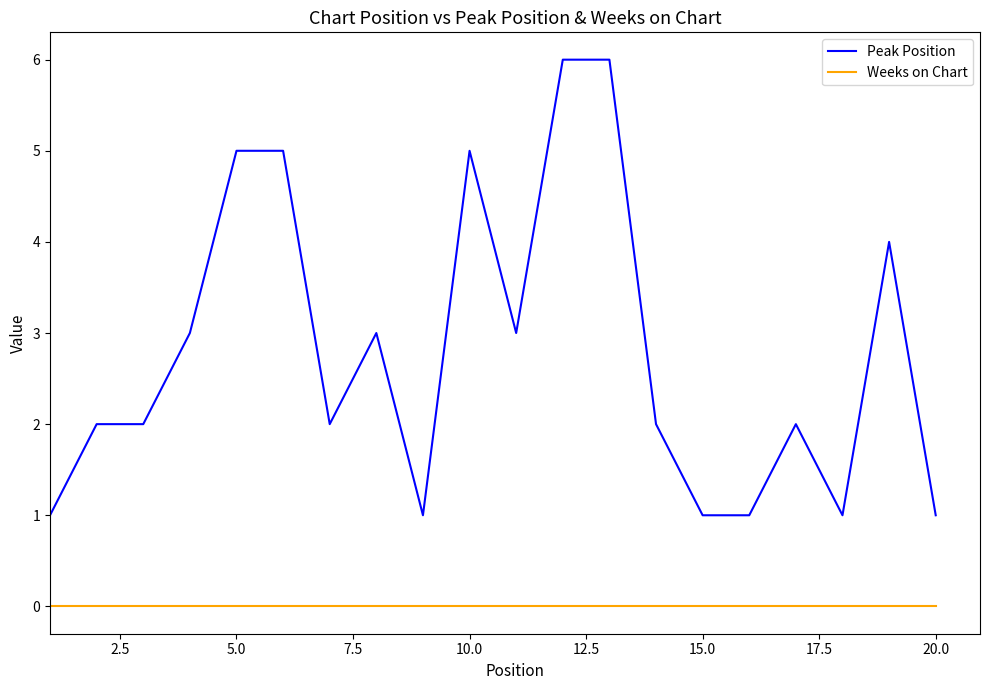

Does the chart have visible grid lines?

No